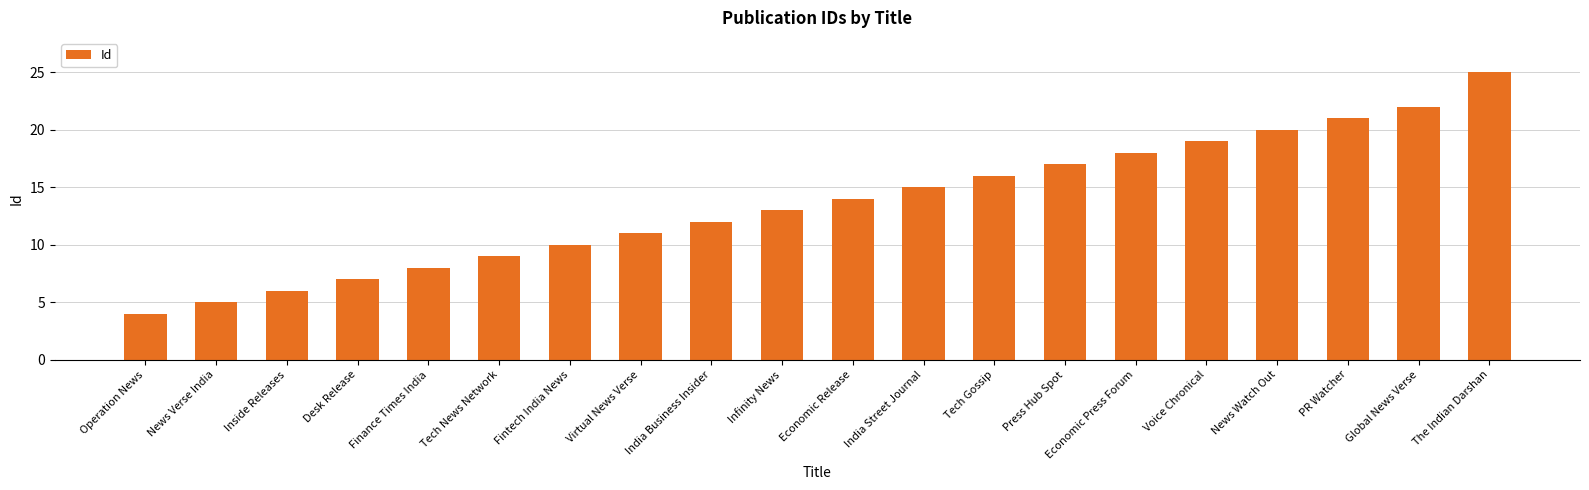

How many distinct data groups are displayed?

1